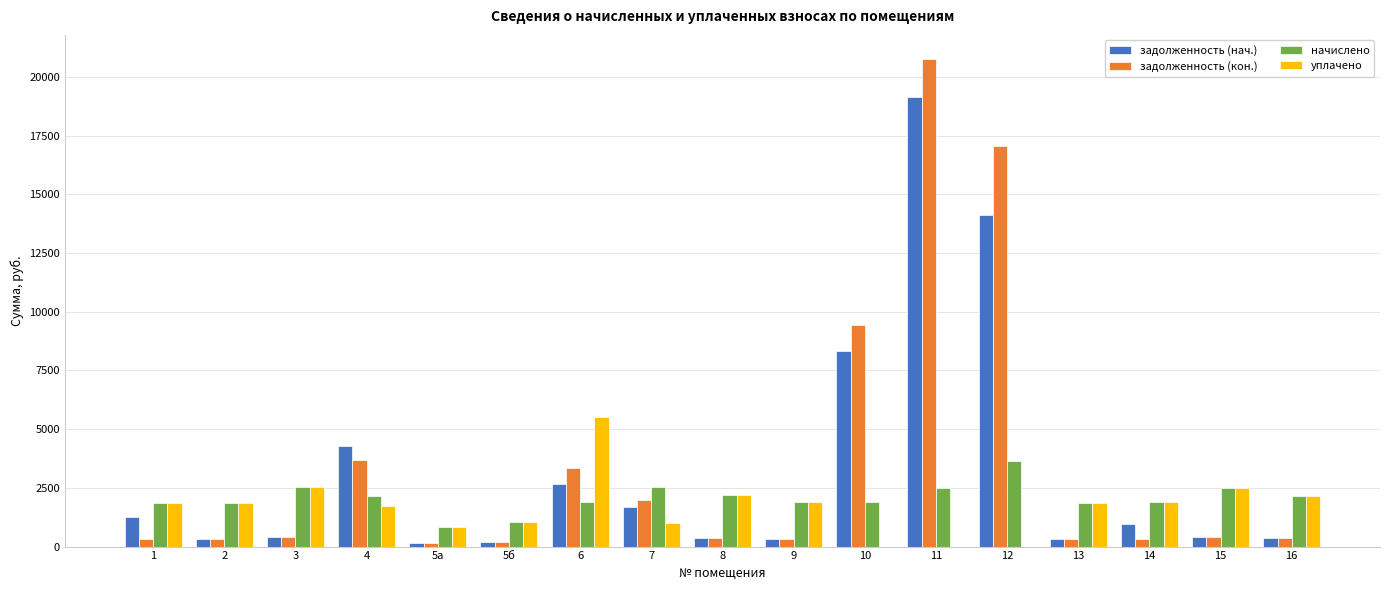

How many data points in задолженность (кон.) are above 365?

9